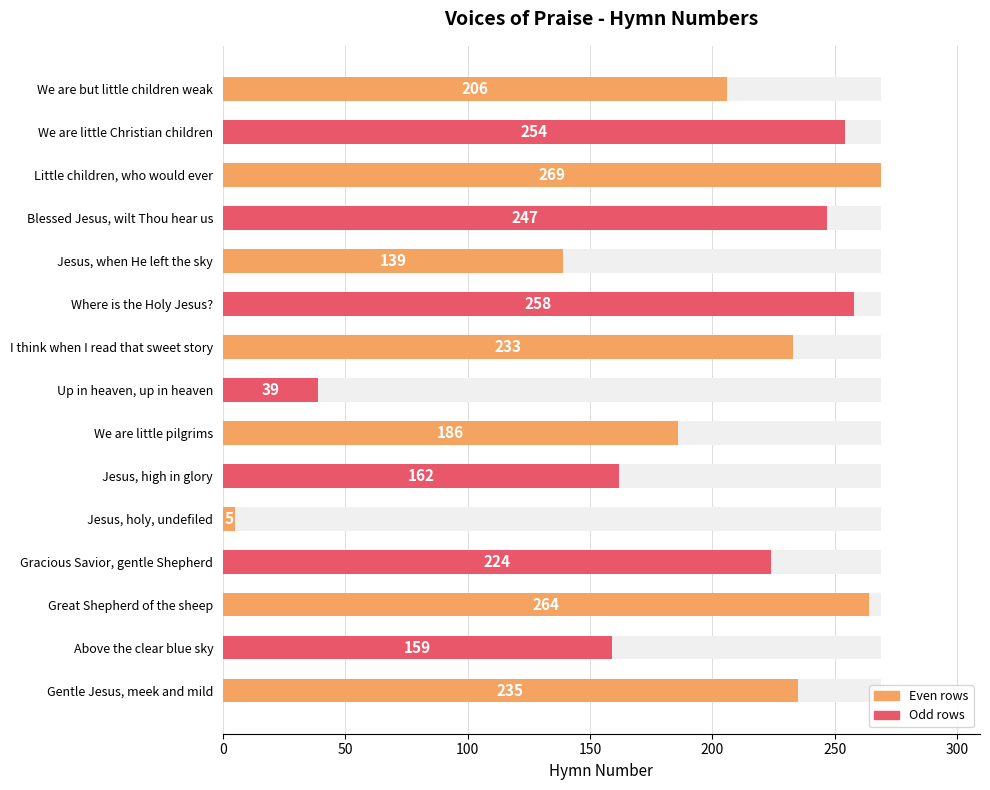

Reading right to left, extract all data points from this chart.

235	159	264	224	5	162	186	39	233	258	139	247	269	254	206